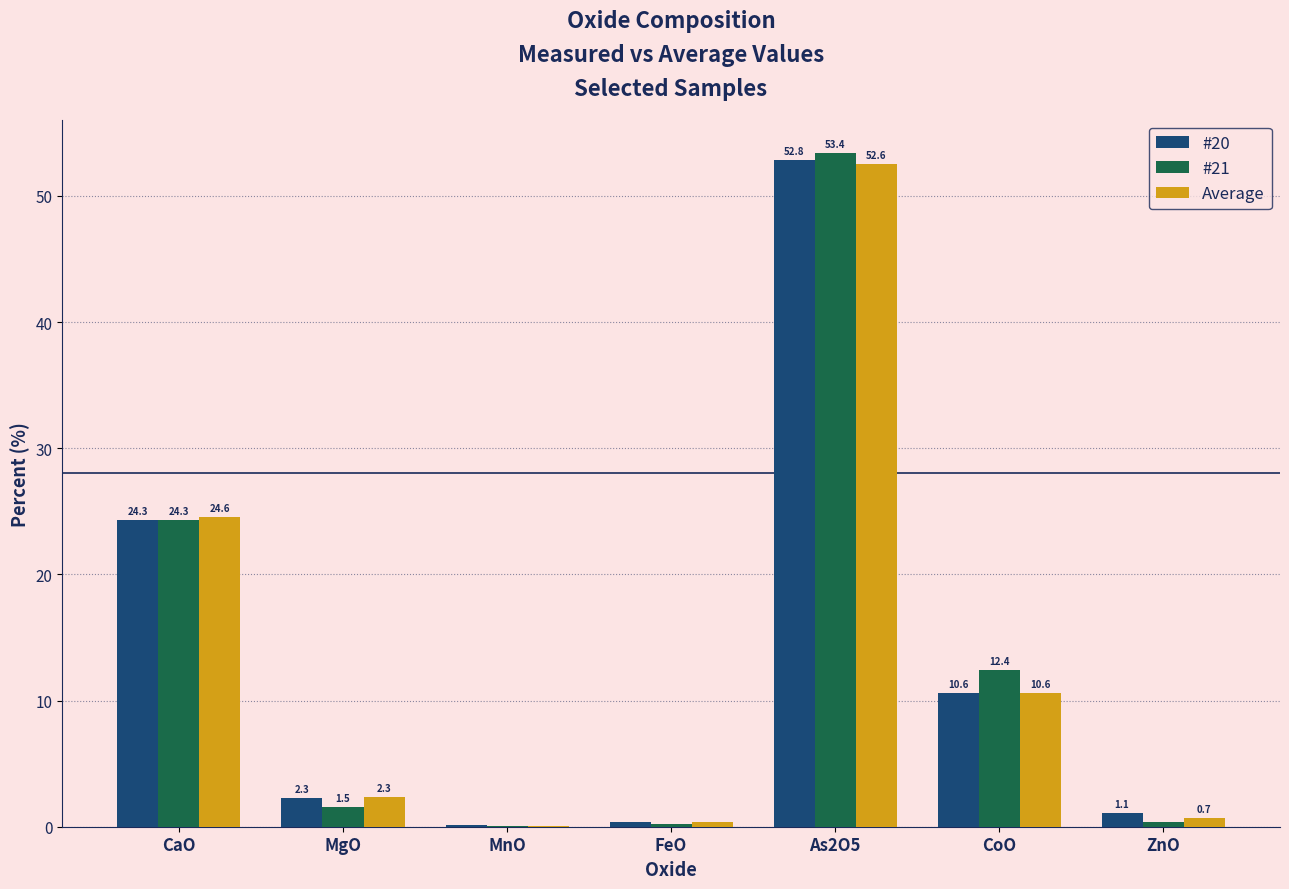

Between CoO and ZnO, which series saw the biggest shift?

#21